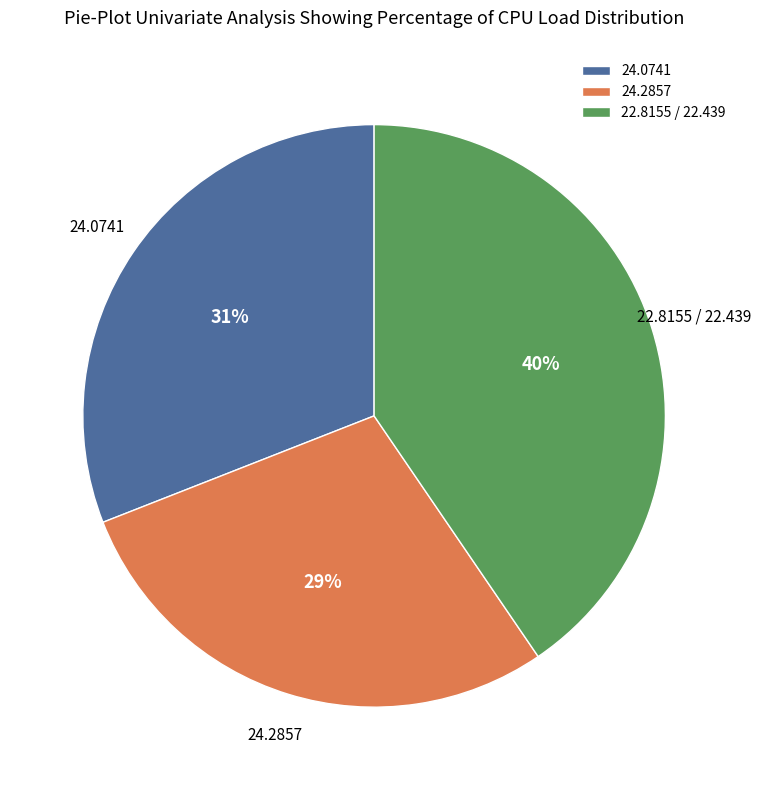

Rank the categories by value from lowest to highest.

24.2857, 24.0741, 22.8155 / 22.439